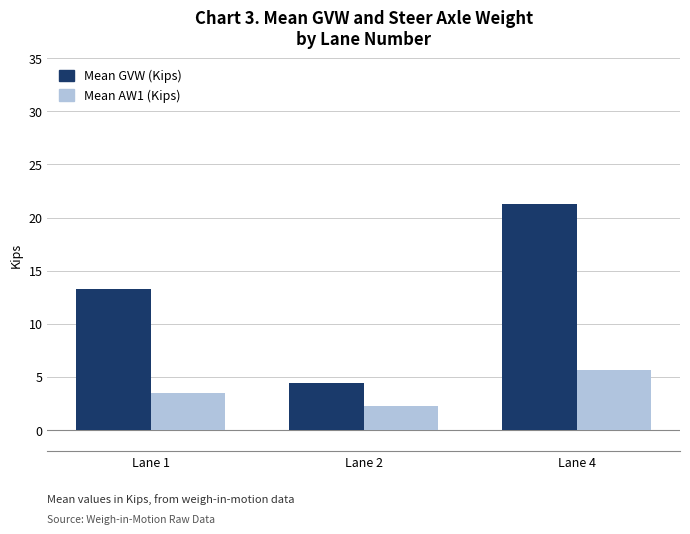

Count the number of data series in this chart.

2